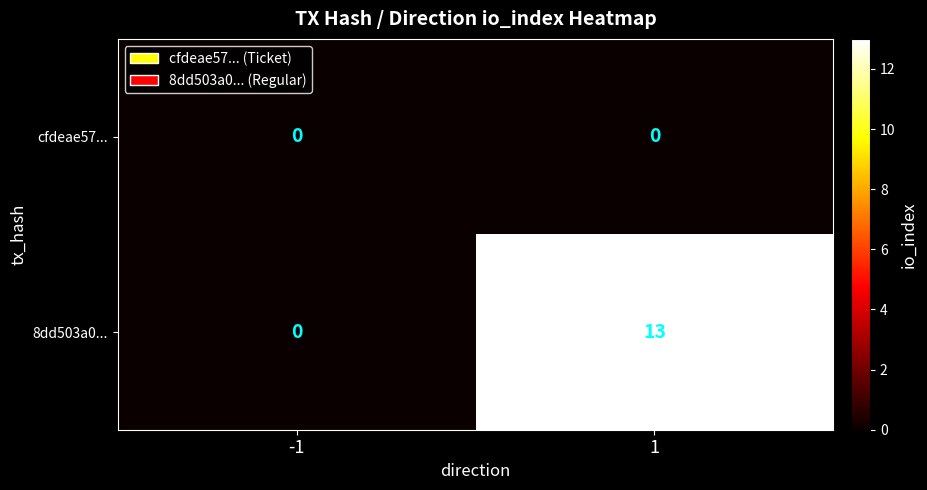

Rank the series by their maximum value, from lowest to highest.

cfdeae57..., 8dd503a0...